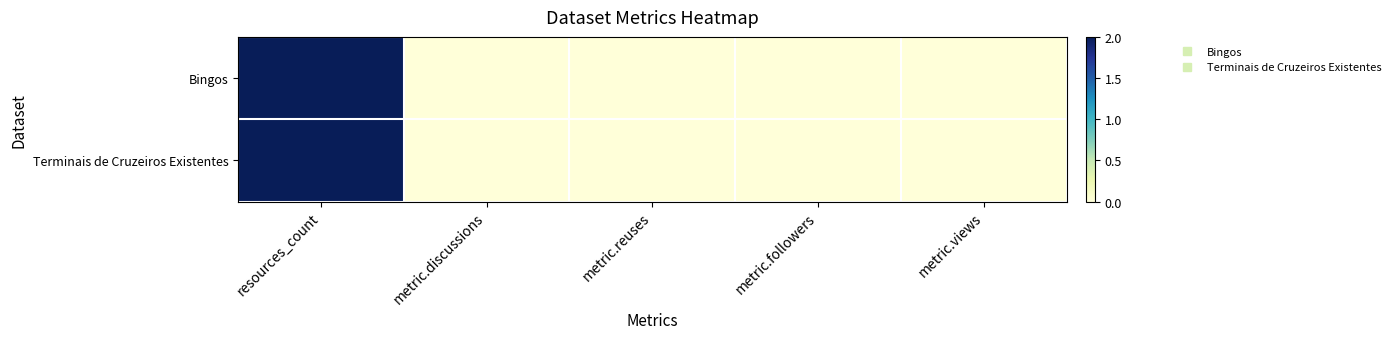

Reading left to right, extract all data points from this chart.

Bingos: resources_count=2	metric.discussions=0	metric.reuses=0	metric.followers=0	metric.views=0
Terminais de Cruzeiros Existentes: resources_count=2	metric.discussions=0	metric.reuses=0	metric.followers=0	metric.views=0